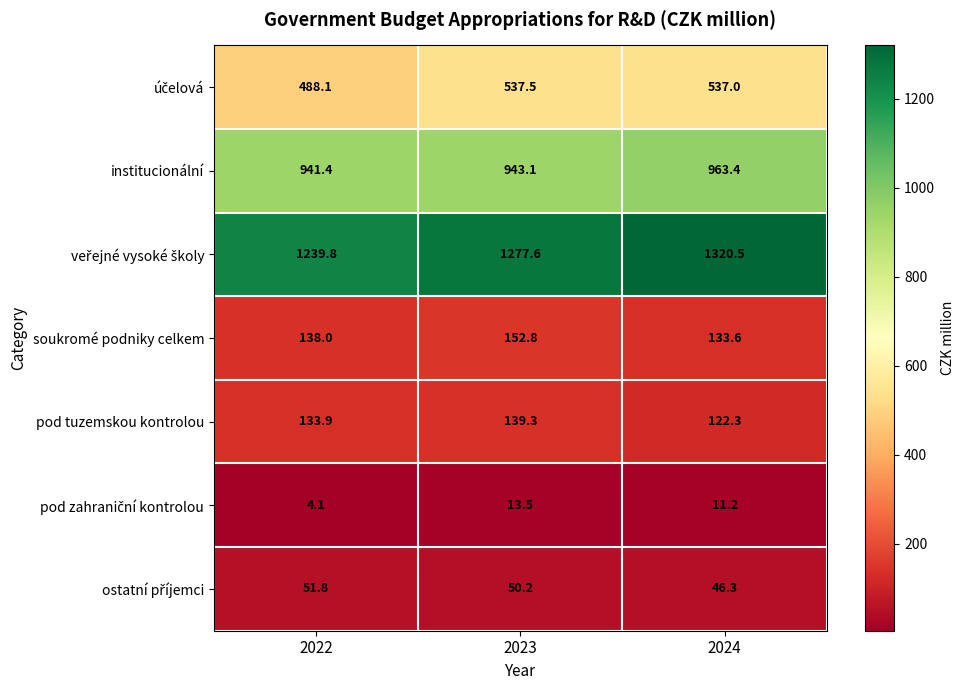

How many data points does each series have?

3